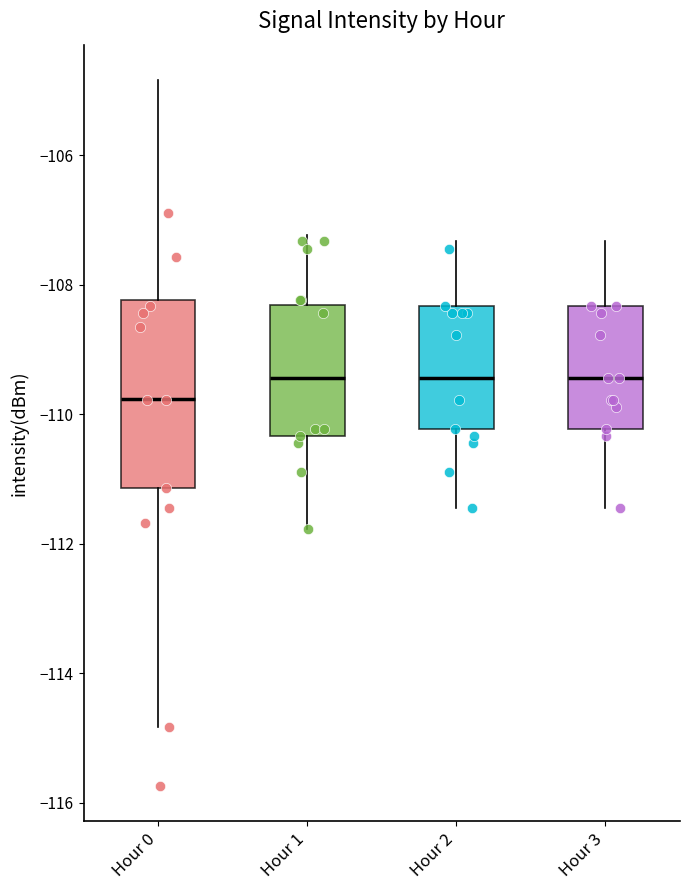

Comparing the boxes themselves (not the whiskers), which one is the tallest?

Hour 0